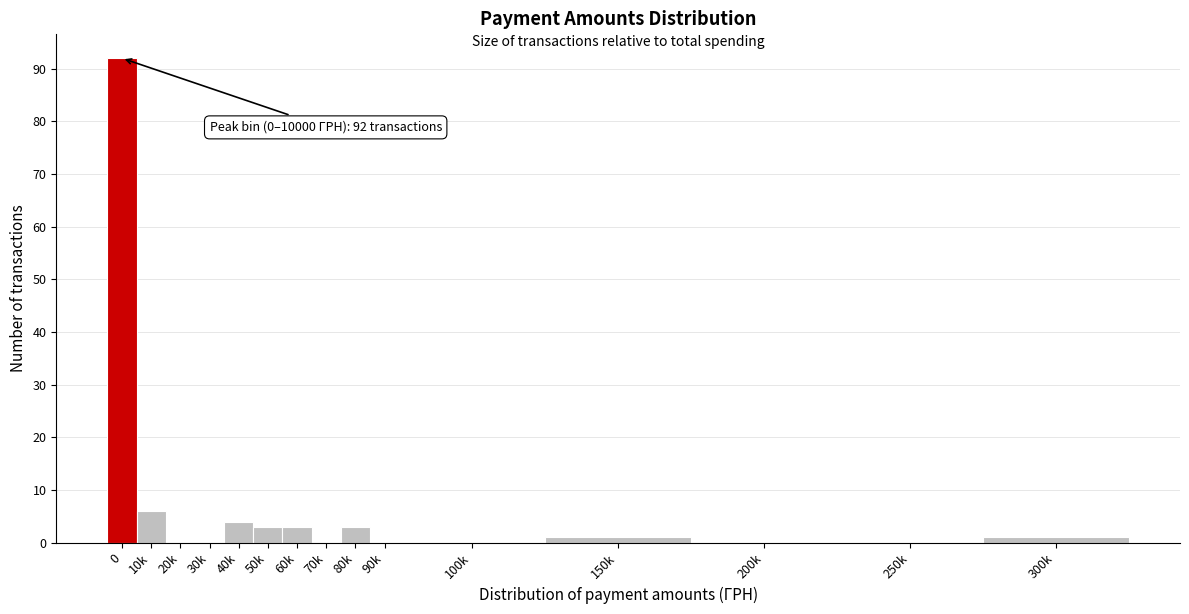

Reading right to left, what are all the values shown in this chart?

300k=1	250k=0	200k=0	150k=1	100k=0	90k=0	80k=3	70k=0	60k=3	50k=3	40k=4	30k=0	20k=0	10k=6	0=92